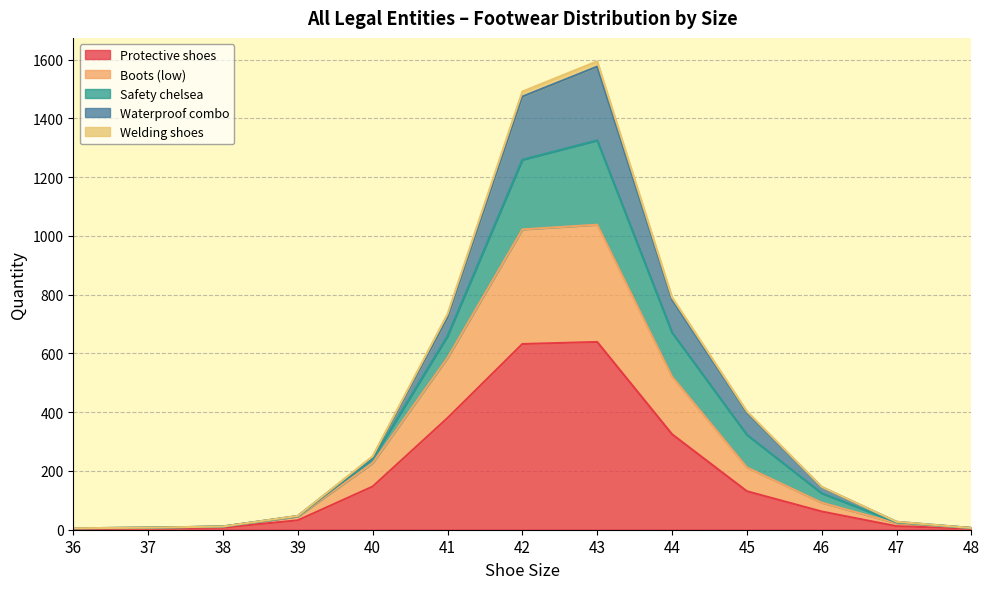

The value of Protective shoes at 42 is 193. True or false?

False